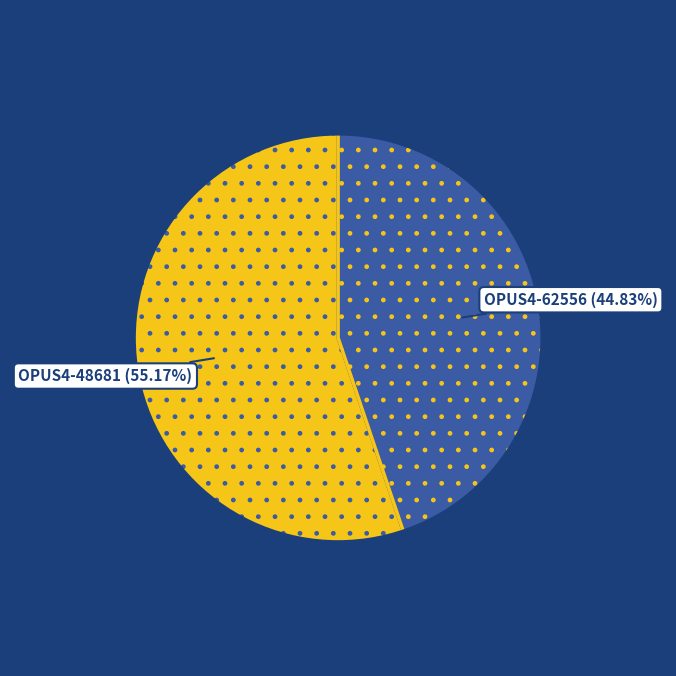

Is there a majority slice in this chart?

Yes